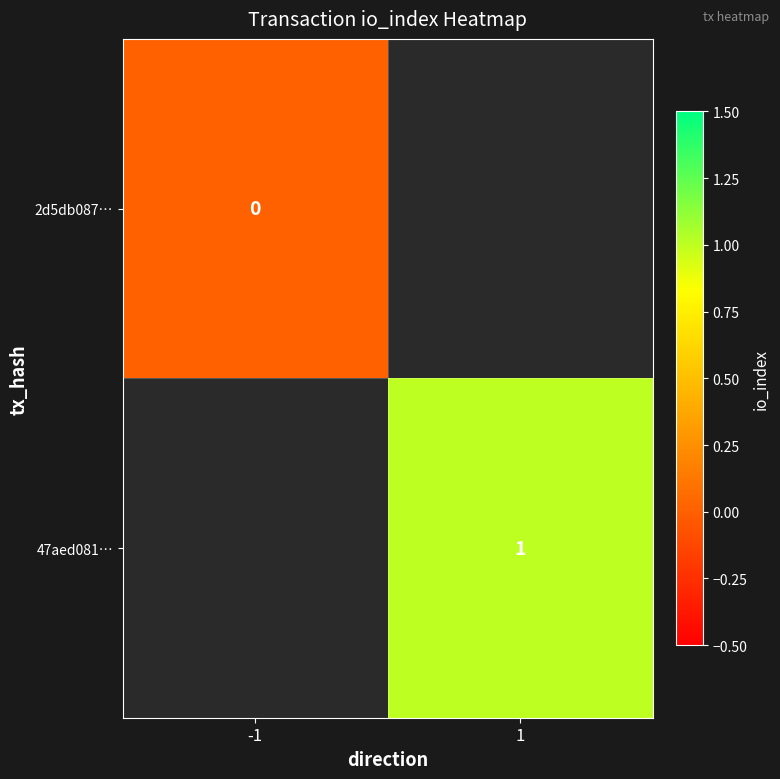

The 47aed081… series shows 1 at 1. True or false?

True